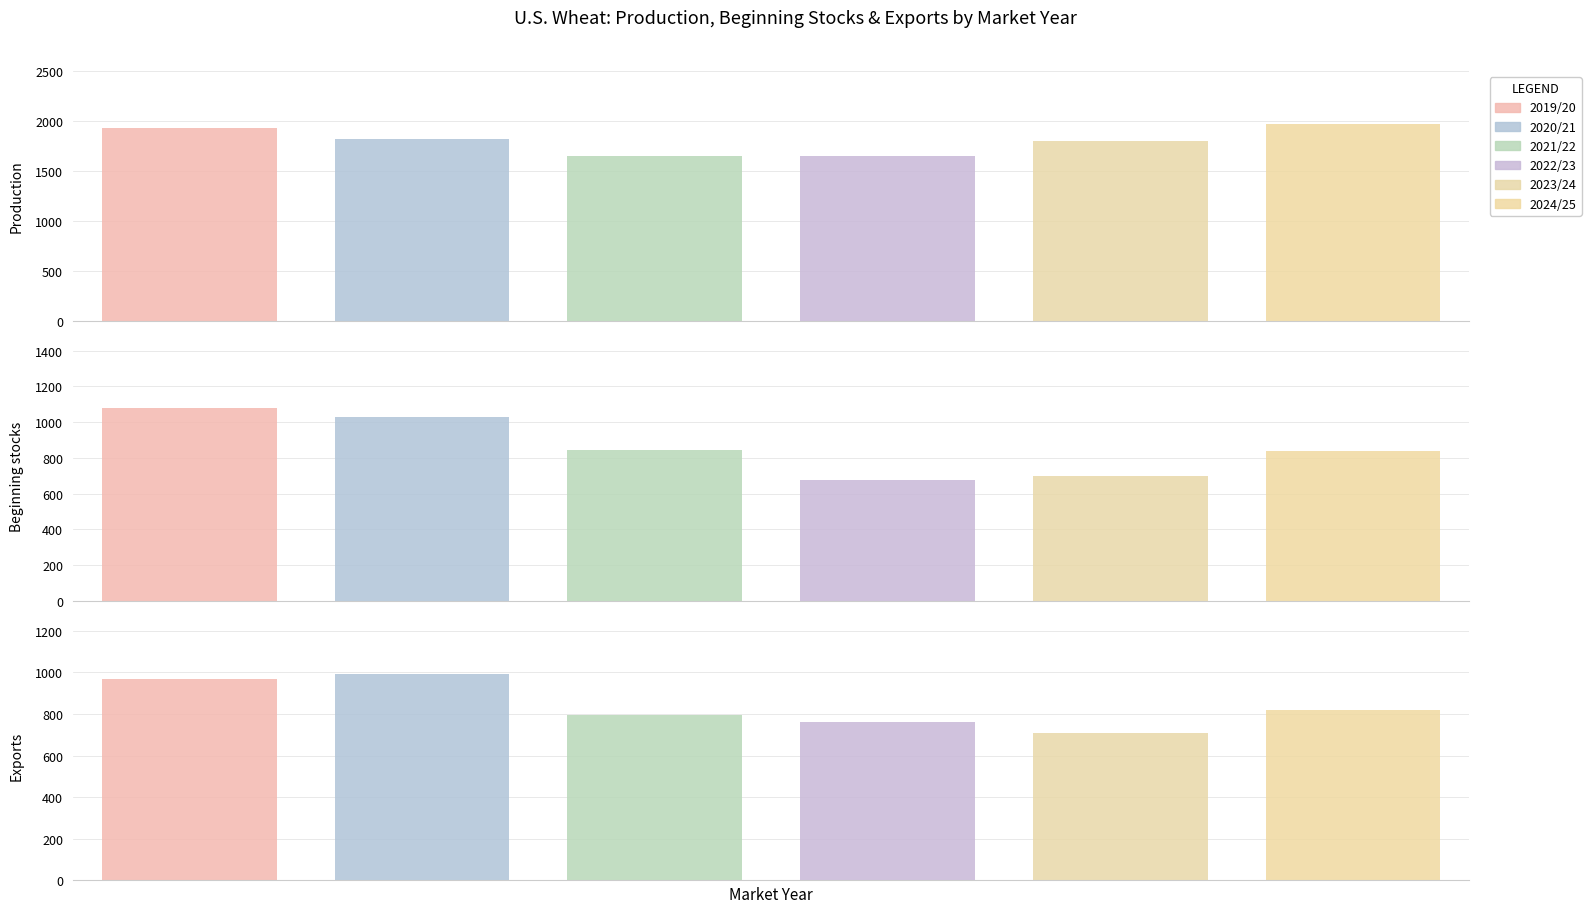

Which series has the largest range (max minus min)?

2024/25